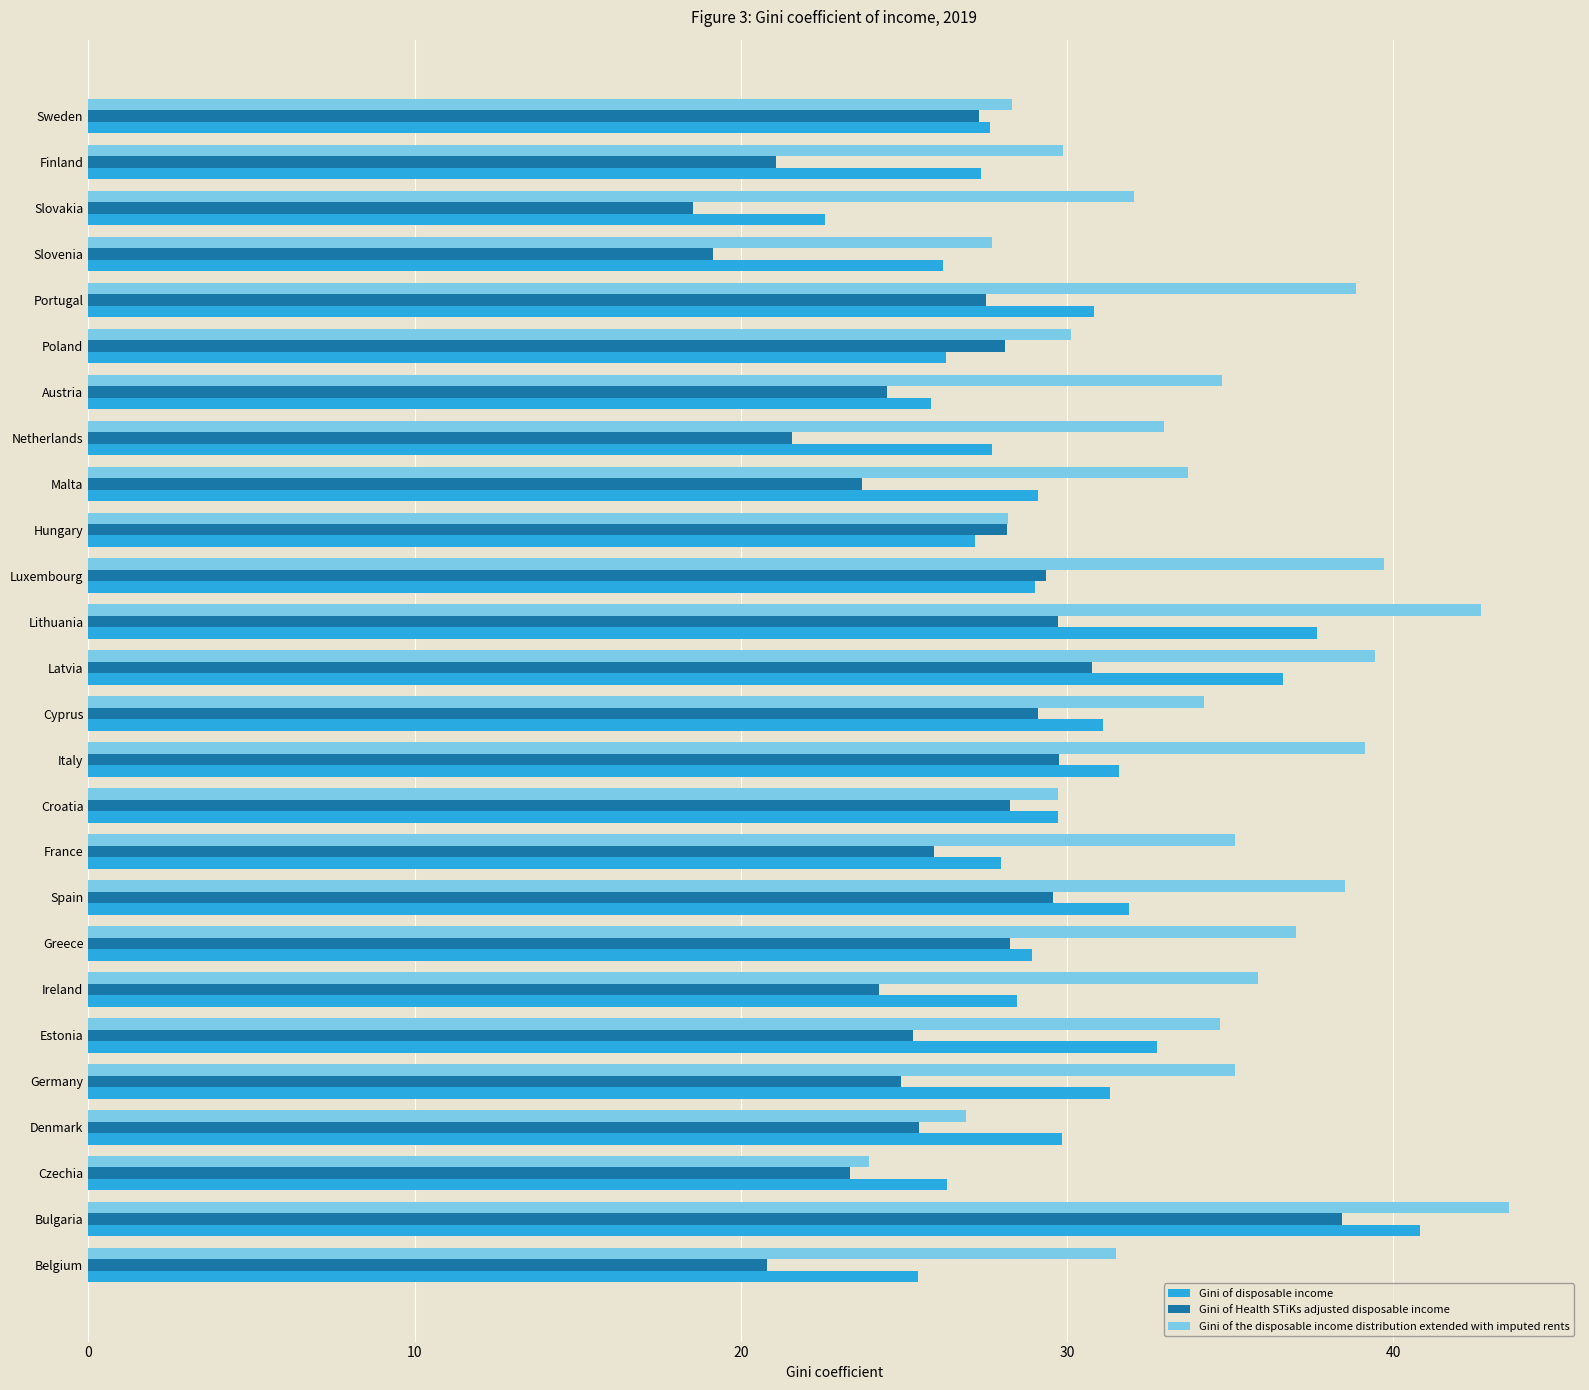

What are all the series names shown in the legend?

Gini of disposable income, Gini of Health STiKs adjusted disposable income, Gini of the disposable income distribution extended with imputed rents